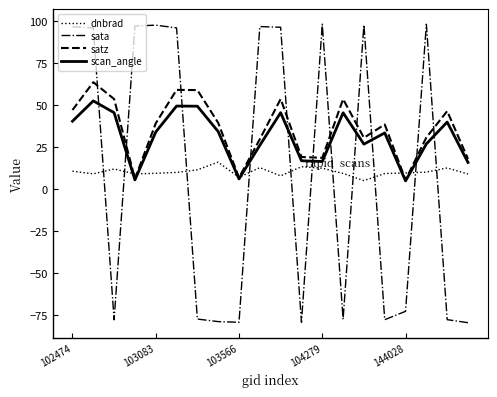

What is the greatest value displayed?

98.1